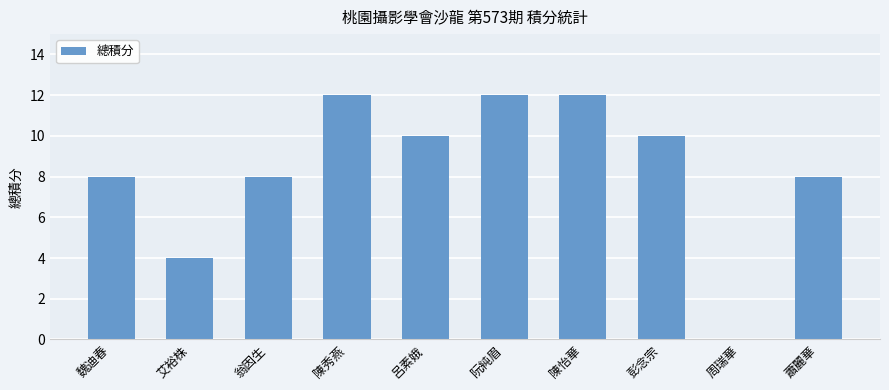

Reading left to right, what are all the values shown in this chart?

魏迪春=8	艾裕株=4	翁因生=8	陳秀燕=12	呂素娥=10	阮純眉=12	陳怡華=12	彭念宗=10	周瑞華=0	蕭麗華=8